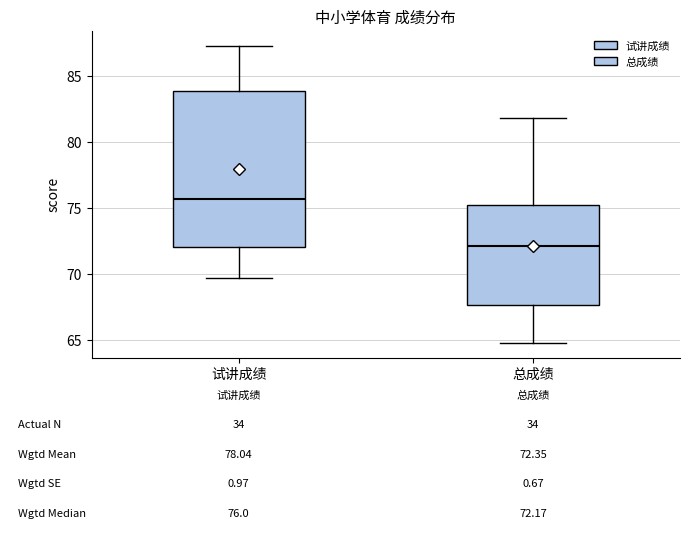

Comparing the boxes themselves (not the whiskers), which one is the tallest?

试讲成绩